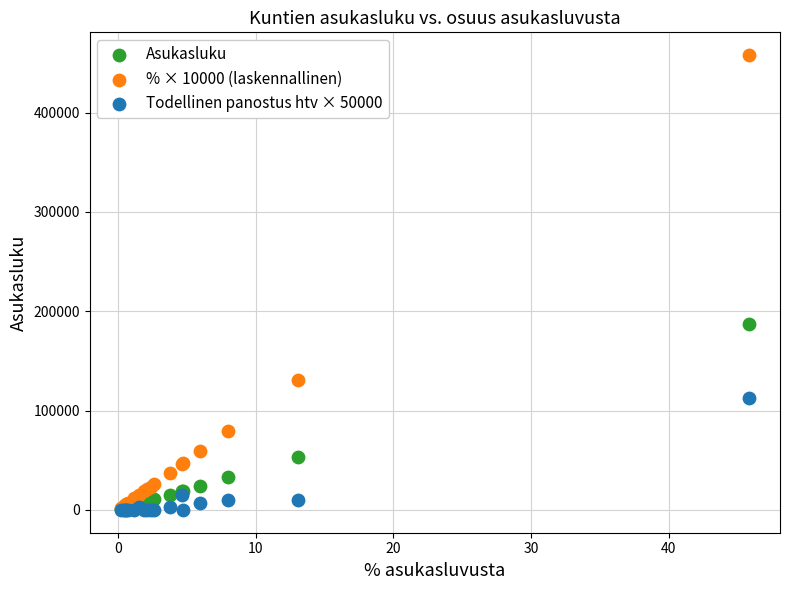

Across all series, what Y value is closest to 228957?

187604.0